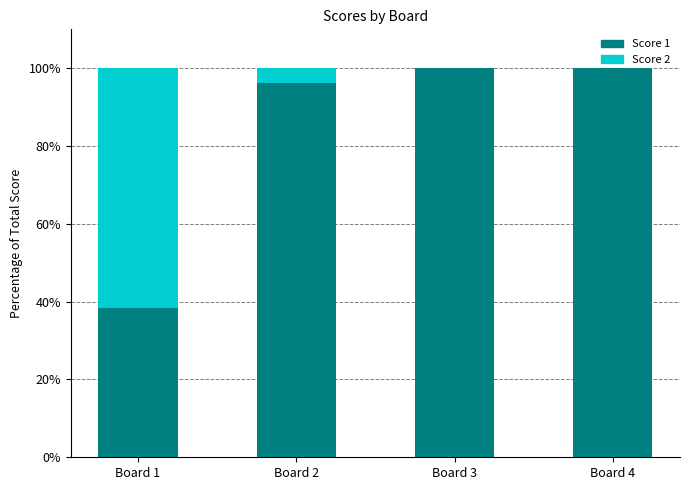

What is the total value across all series at Board 4?

100.0